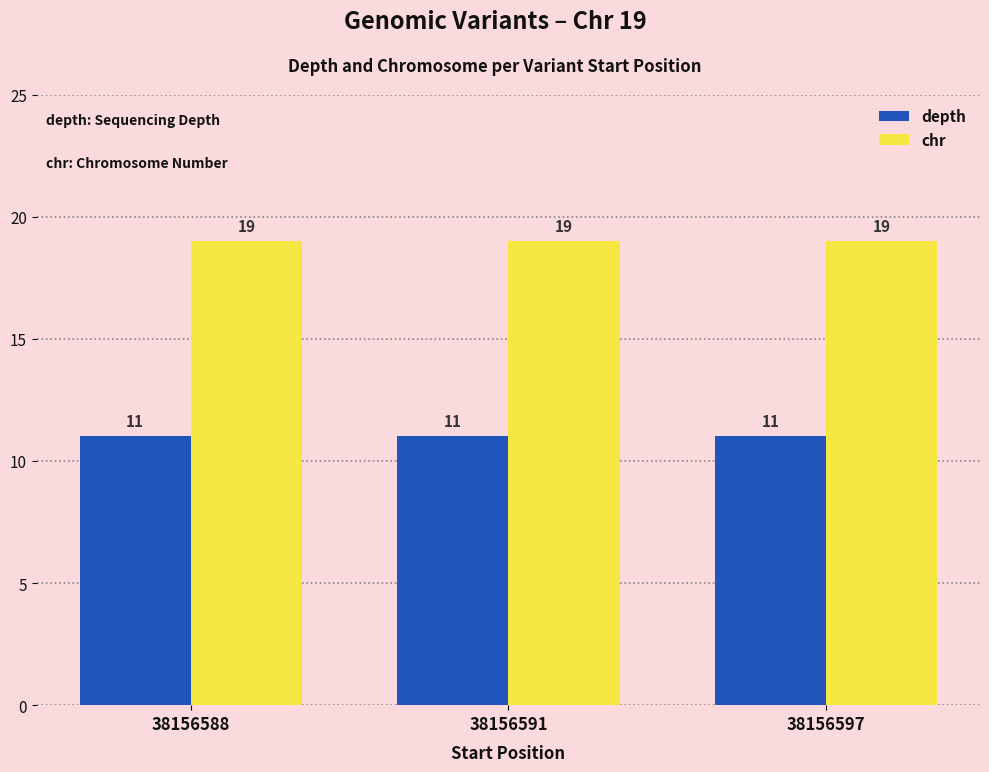

What is the greatest value displayed?

19